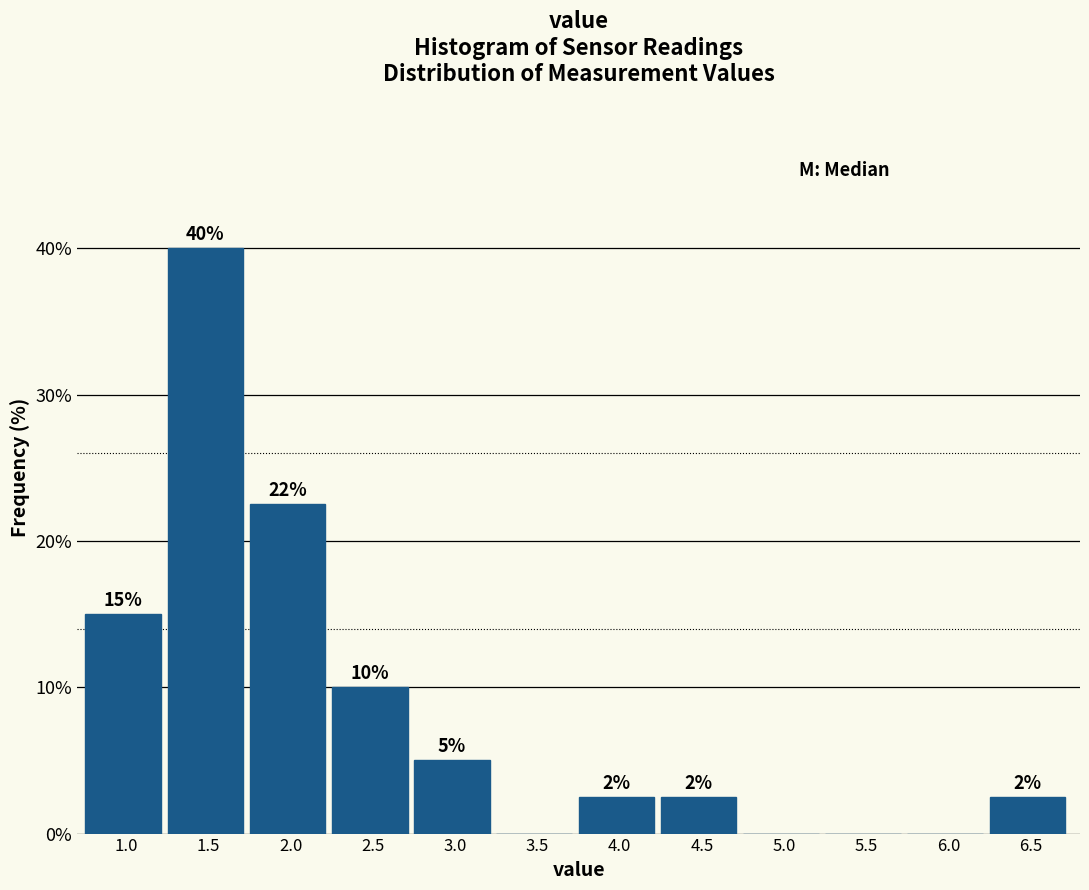

What is the maximum value shown in the chart?

40.0